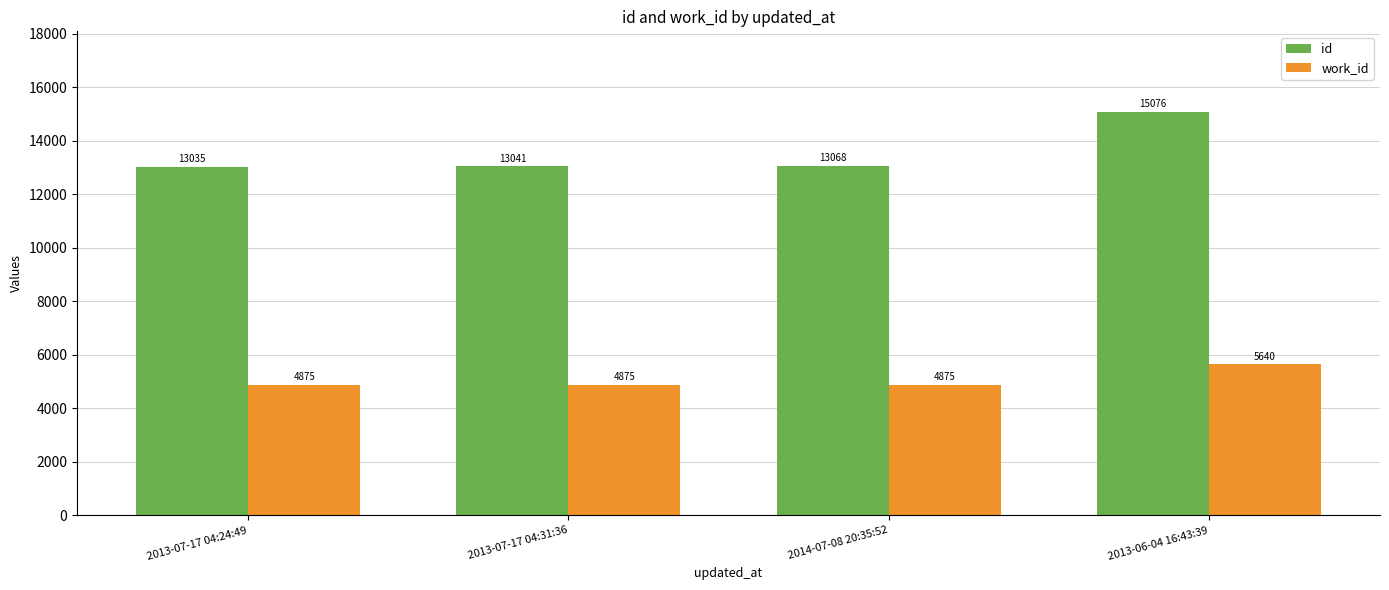

At which category is the sum across all series the highest?

2013-06-04 16:43:39